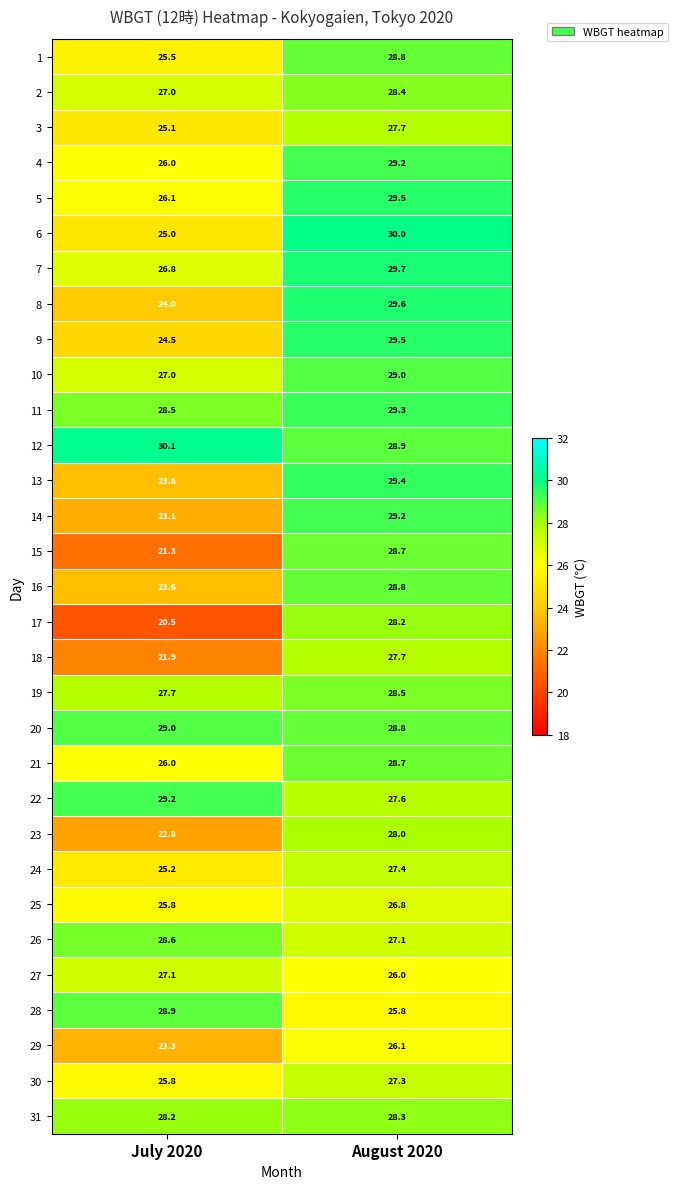

At which label does 5 first exceed 29?

August 2020